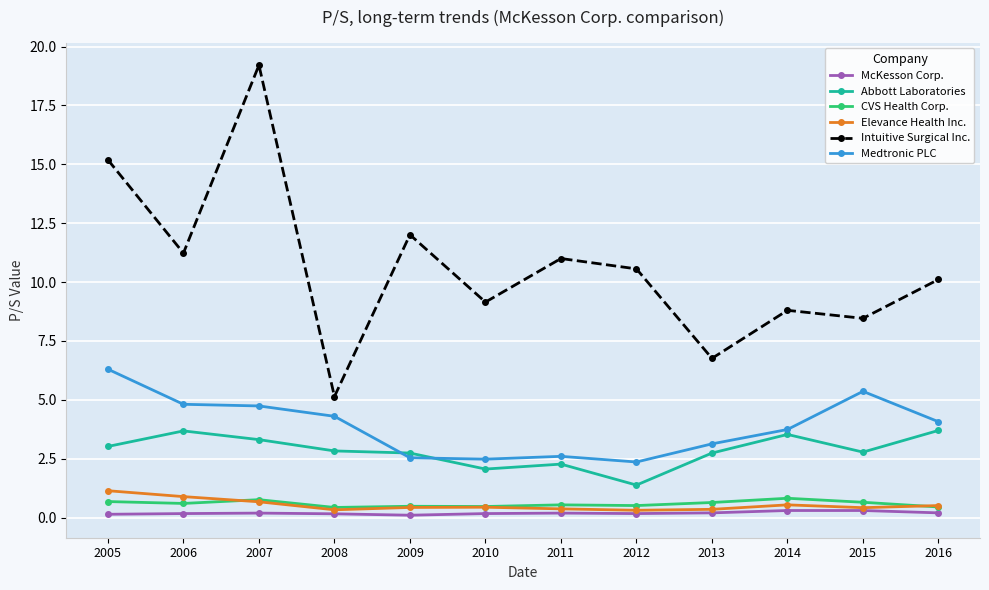

What is the difference between the highest and lowest values at 2011?

10.8